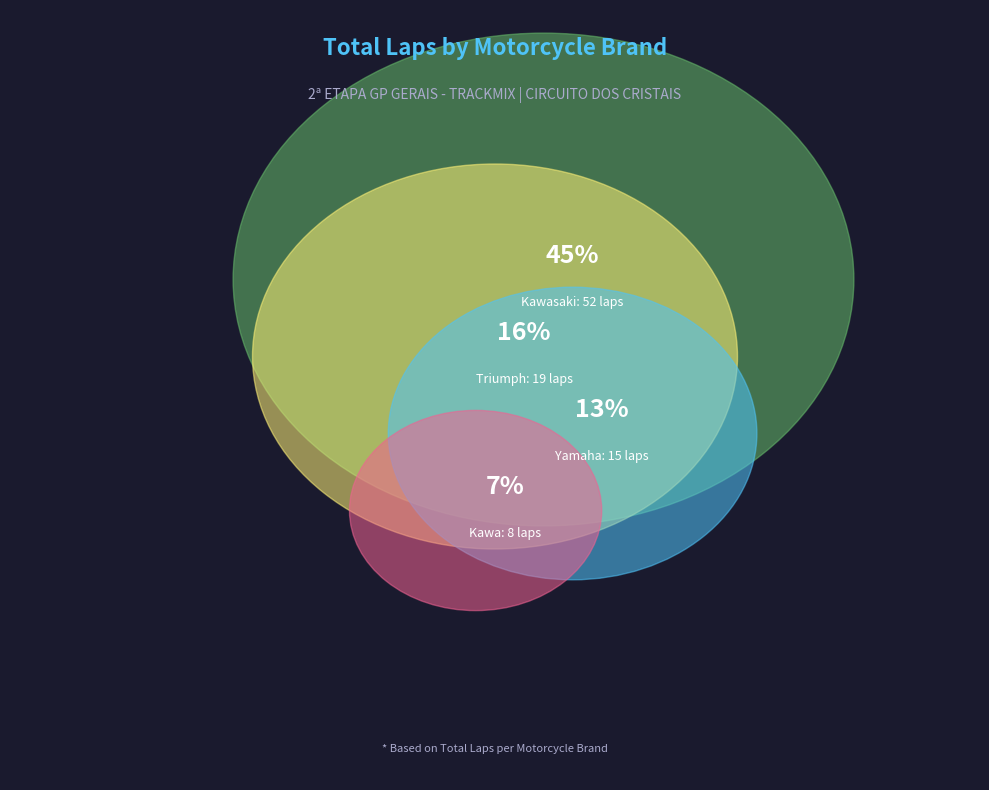

The Honda slice represents 12% of the pie. True or false?

False